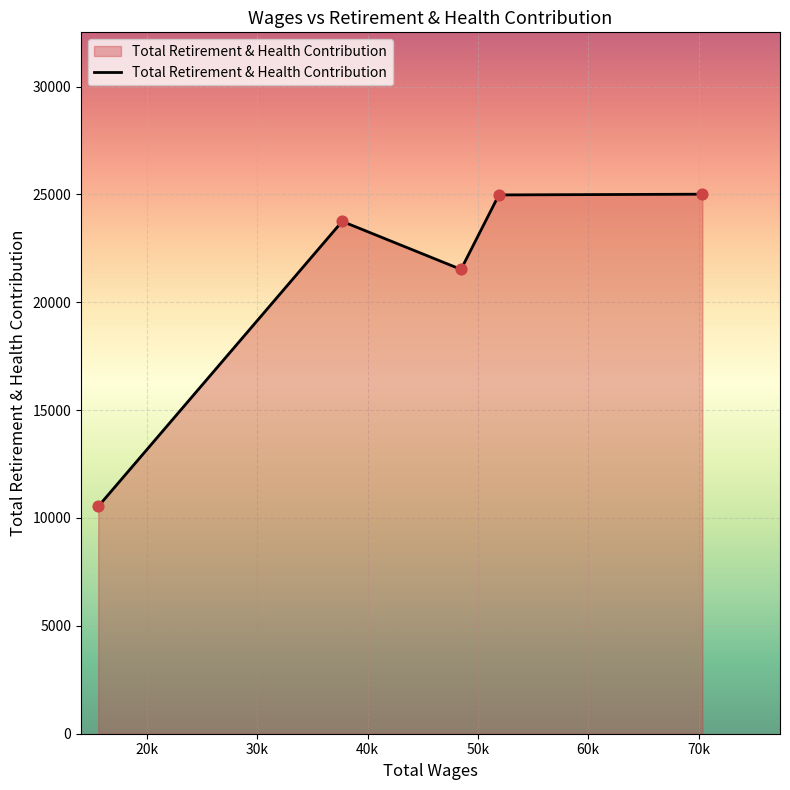

True or false: there are more than 2 points higher than both neighbors.

False